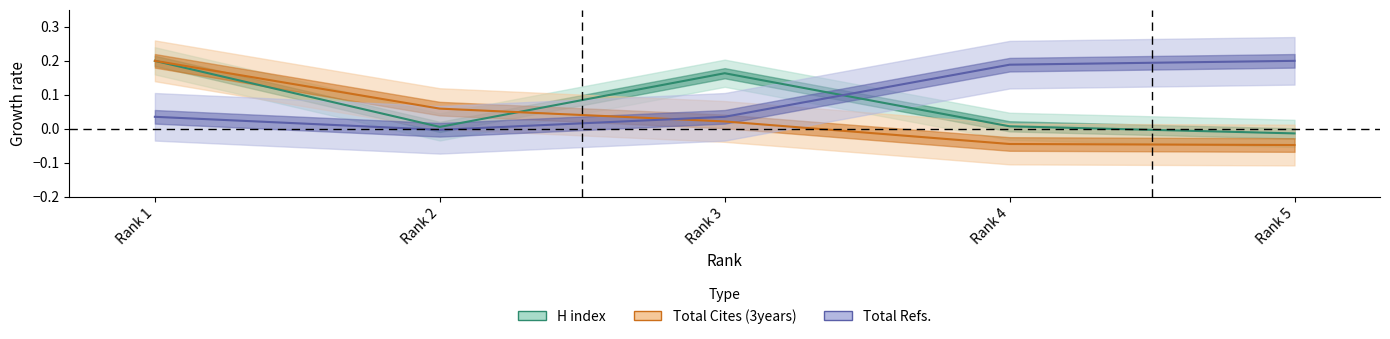

How many lines are shown in the chart?

3